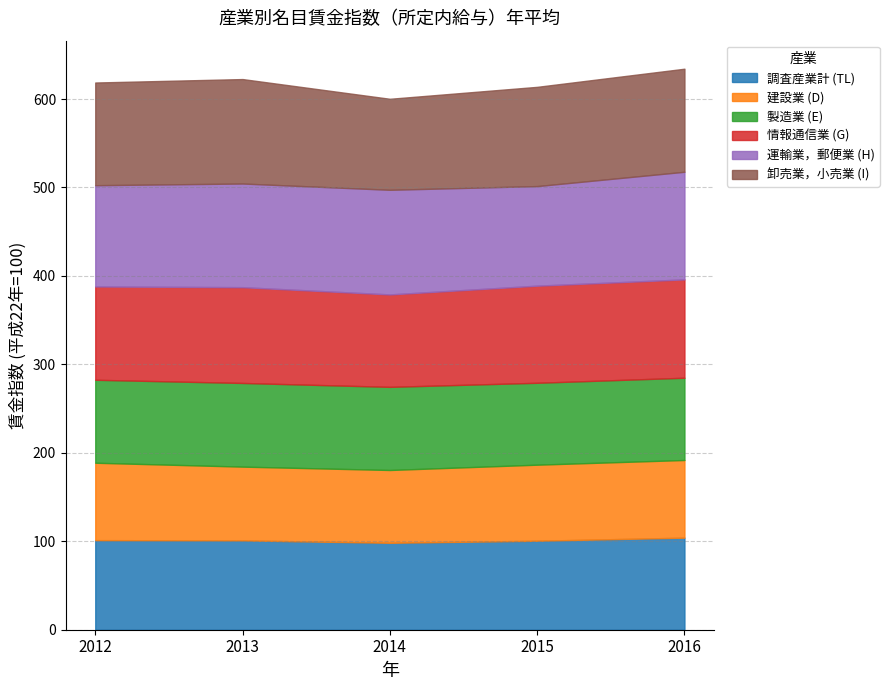

True or false: 情報通信業 (G) and 調査産業計 (TL) cross at least once.

False